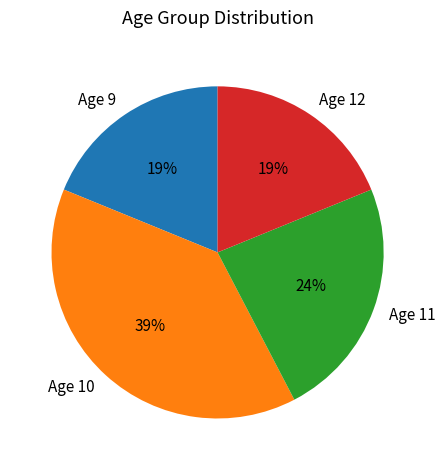

The Age 10 slice represents 49% of the pie. True or false?

False